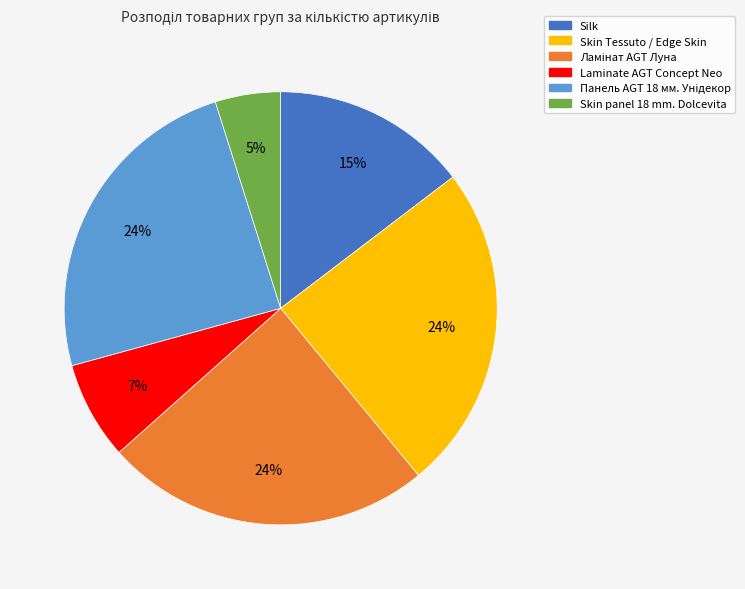

How many segments does this pie chart have?

6